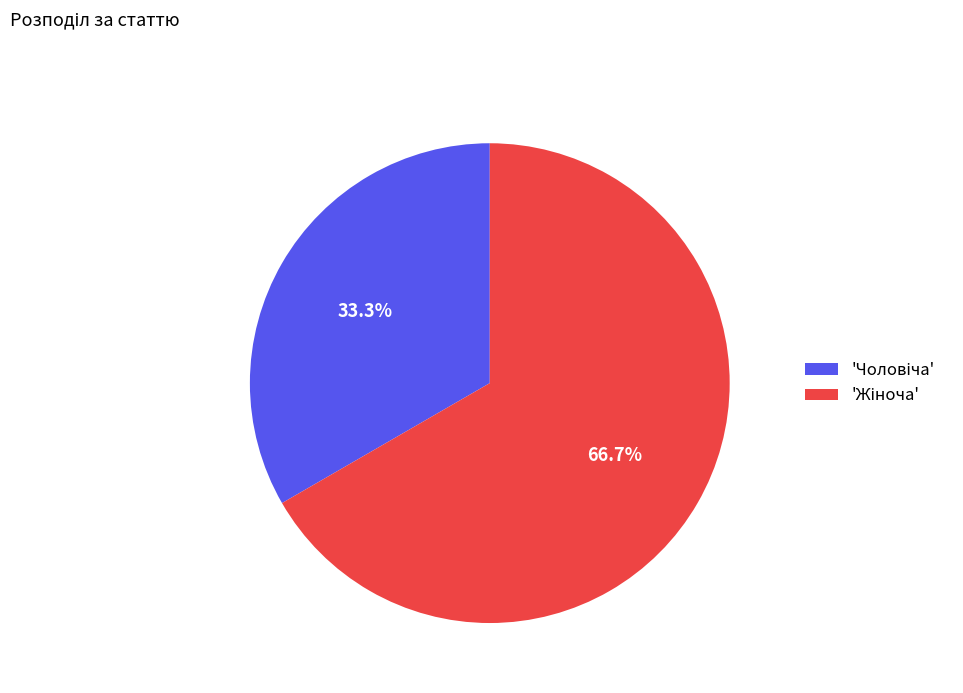

Is there any slice that represents more than half of the pie?

Yes